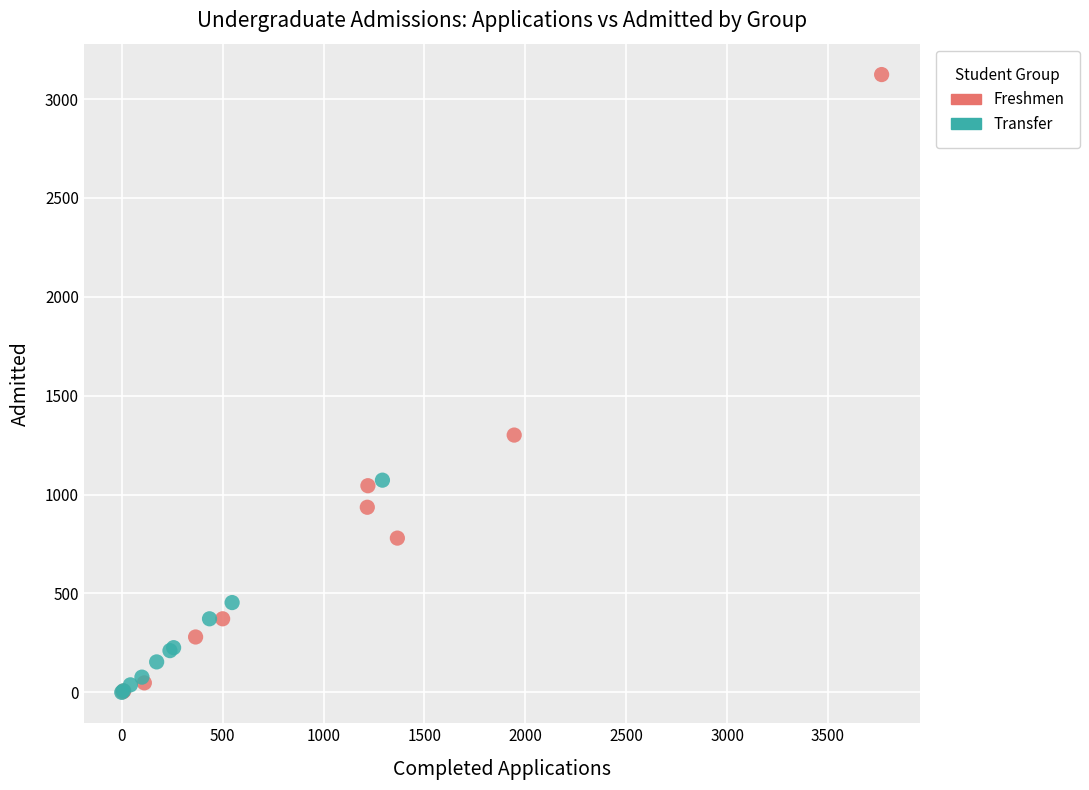

Which series contains the highest Y value?

Freshmen